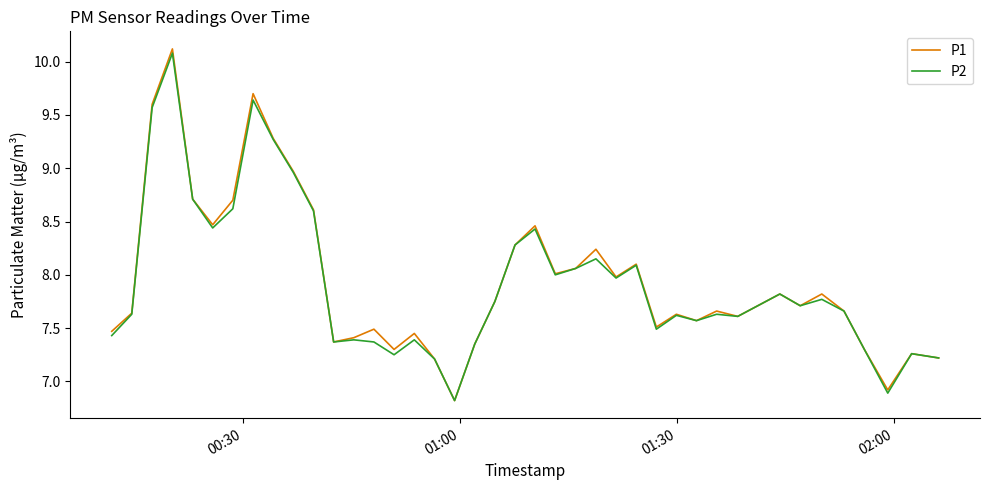

What is the smallest value displayed?

6.8